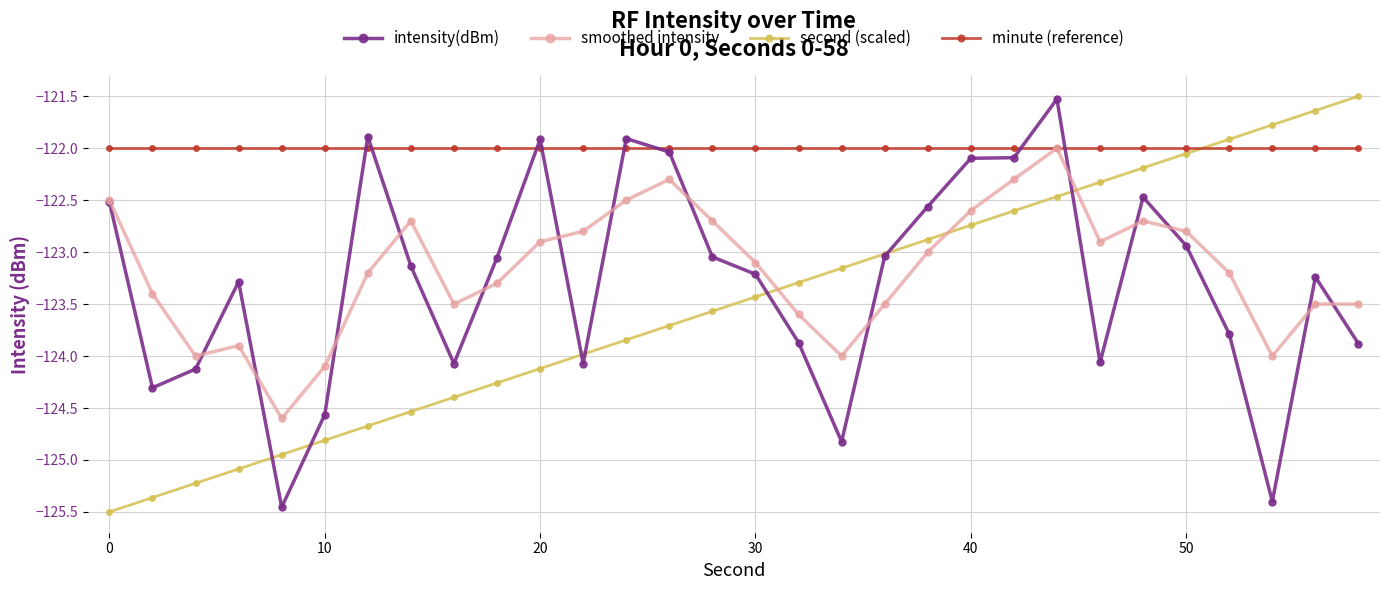

True or false: intensity(dBm) has more than 0 interior local peaks.

True